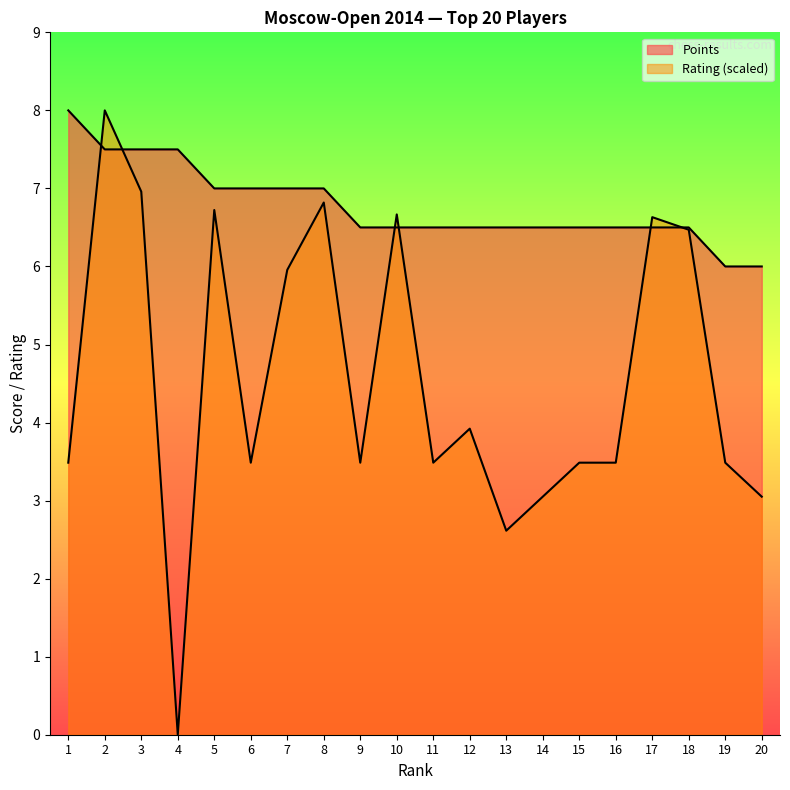

Which series changed the most between 1 and 20?

Points